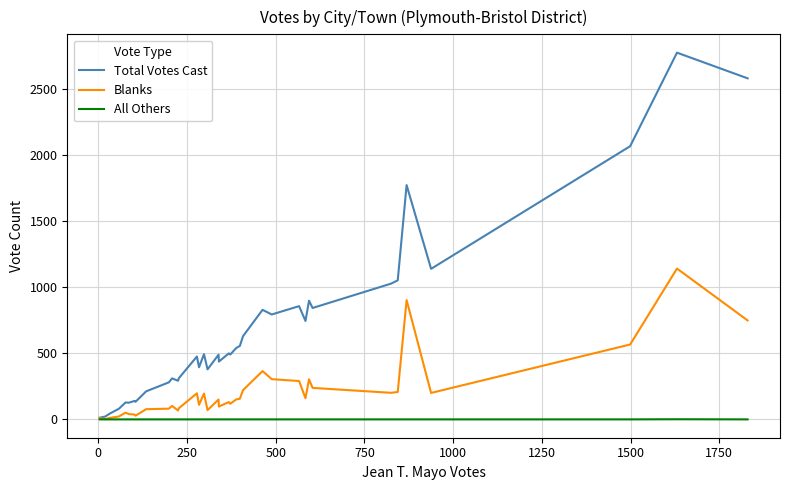

What is the highest value of the Total Votes Cast series?

2772